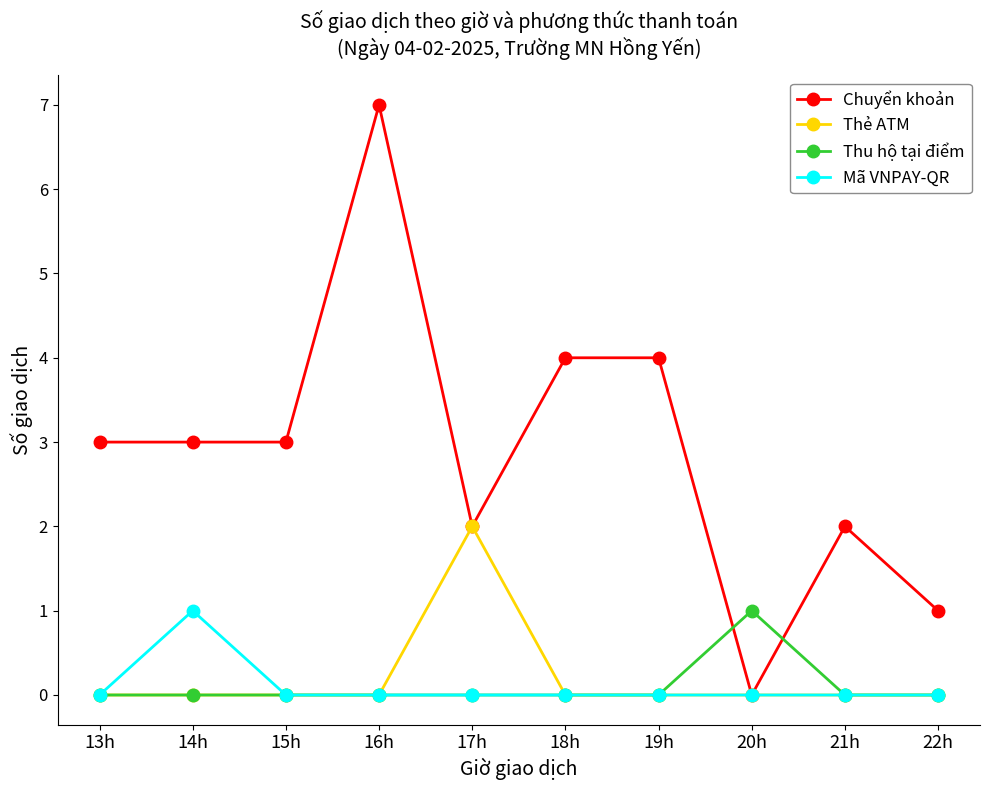

What is the total value across all series at 22h?

1